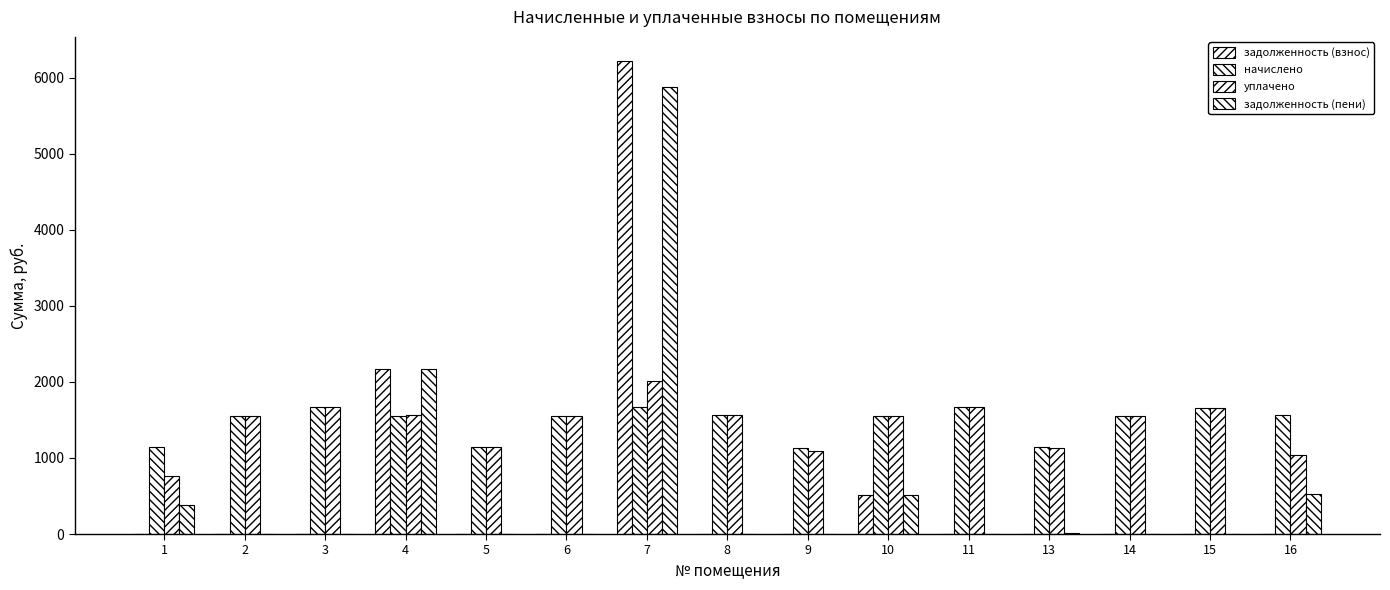

What is the value of the уплачено bar at the 11th from the left?

1666.5